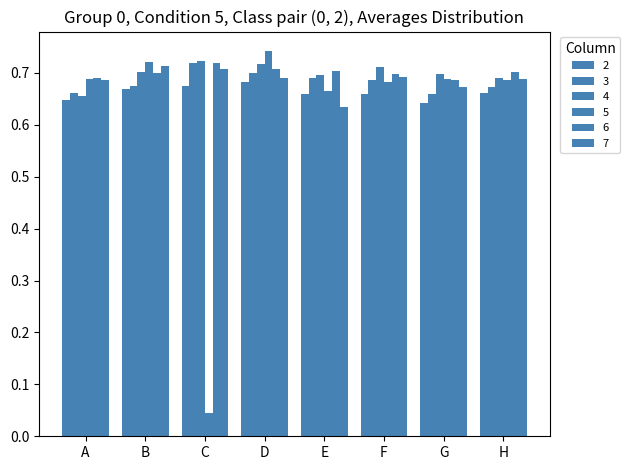

The 4 series shows 0.7 at D. True or false?

True